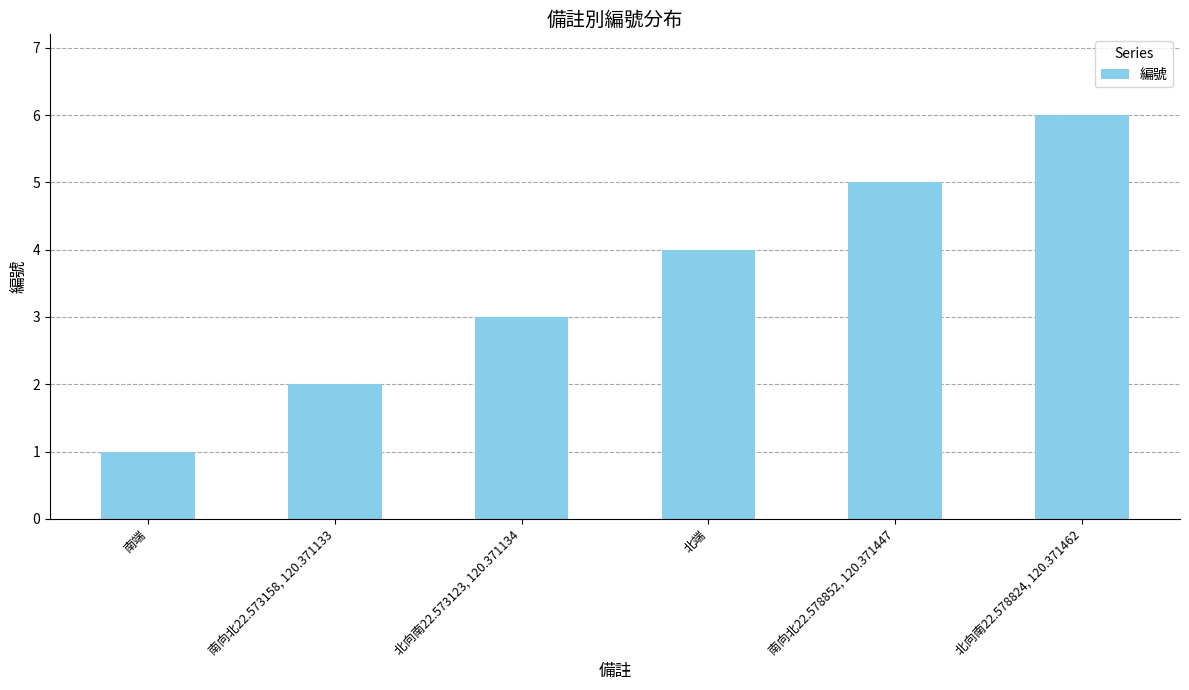

What is the difference between the values at 南端 and 北向南22.578824, 120.371462?

5